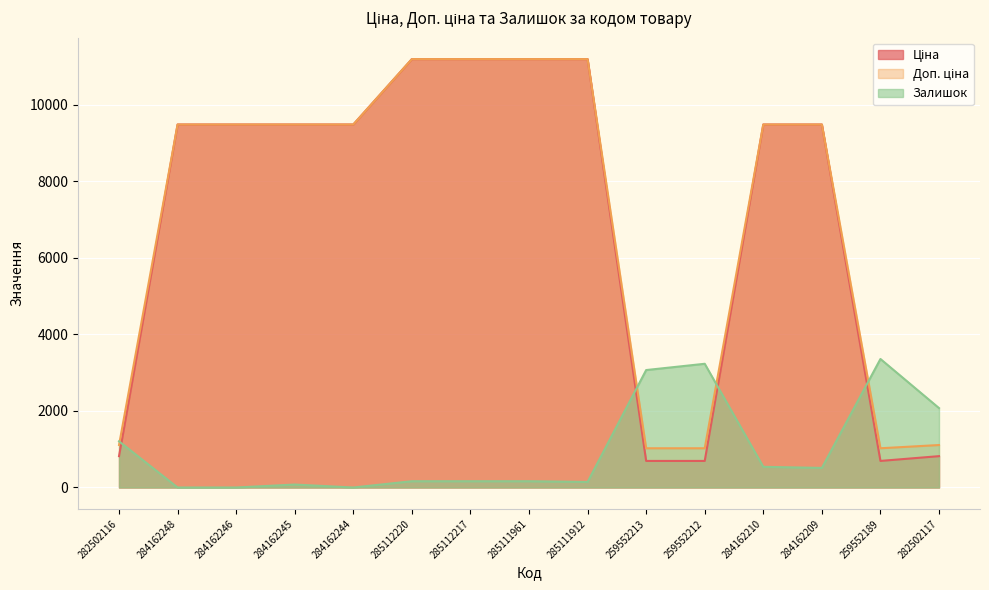

True or false: Доп. ціна has a value of 5134.6 at 285112220.

False